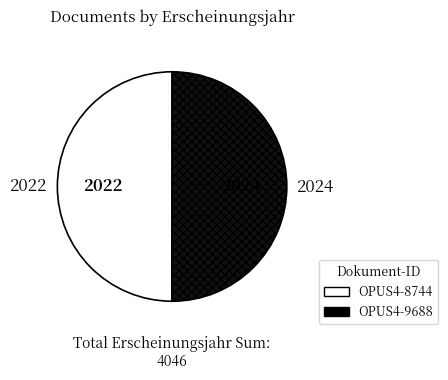

The OPUS4-8744 slice represents 50% of the pie. True or false?

True